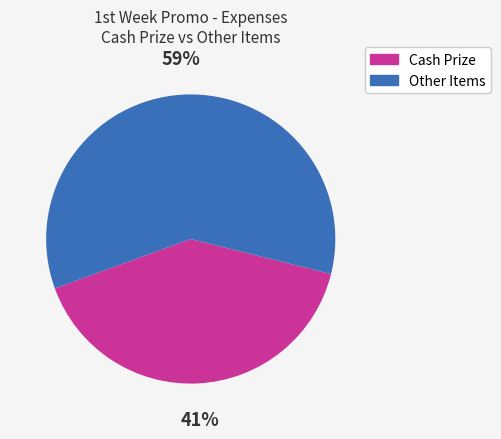

Is it true that Cash Prize is 50% of the pie?

False